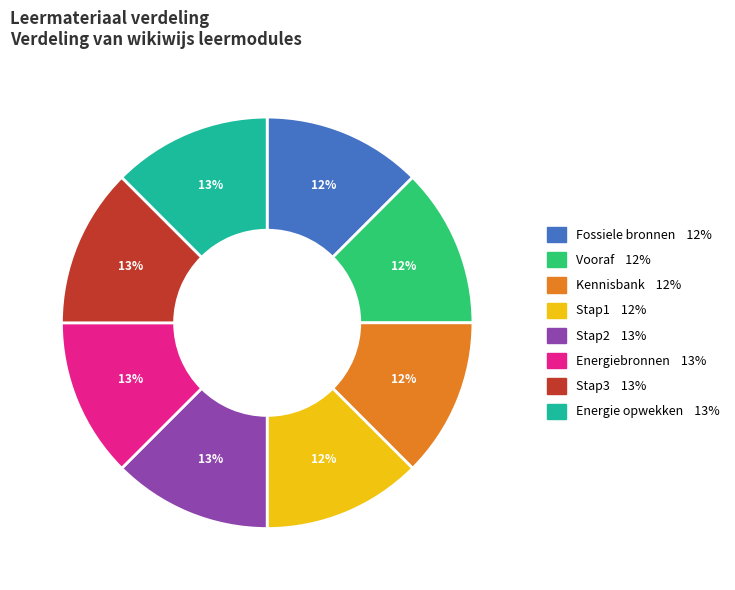

Is there any slice that represents more than half of the pie?

No